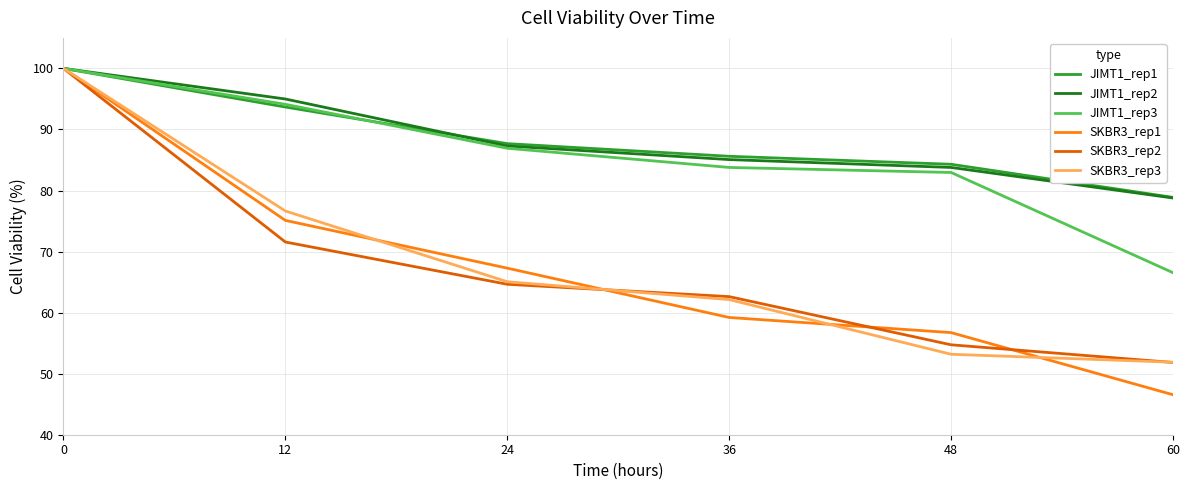

List the labels in order of SKBR3_rep2 value, smallest first.

60, 48, 36, 24, 12, 0